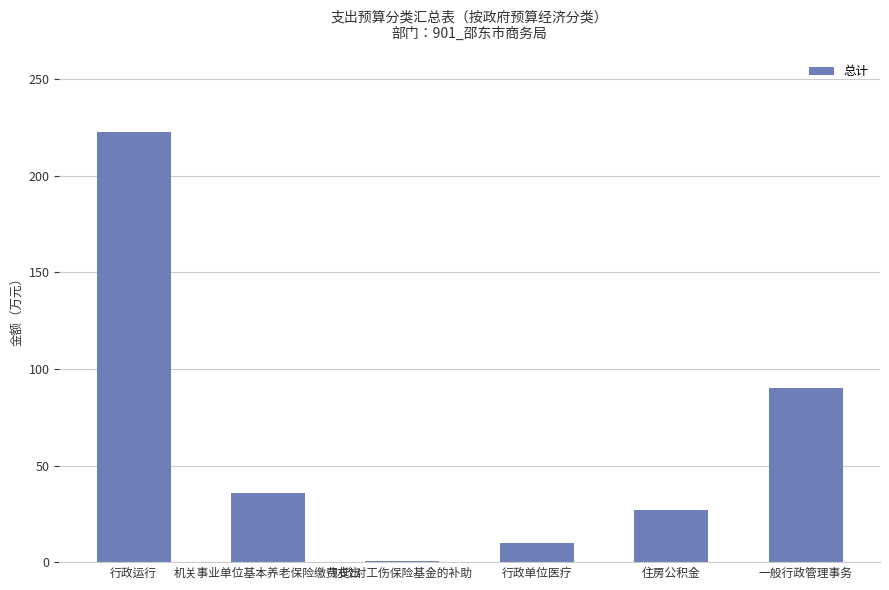

At which category does the chart reach its peak across all series?

行政运行